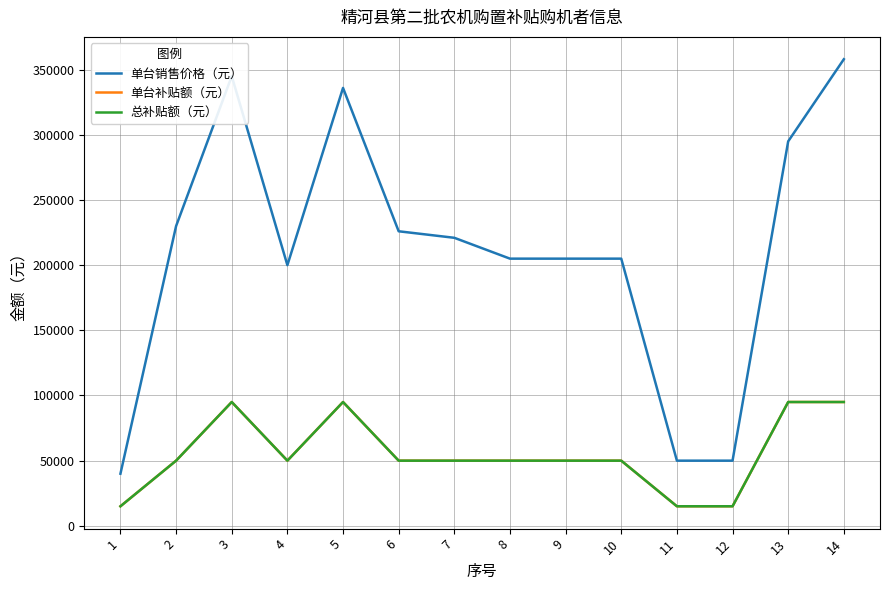

What is the difference between the highest and lowest values at 5?

241000